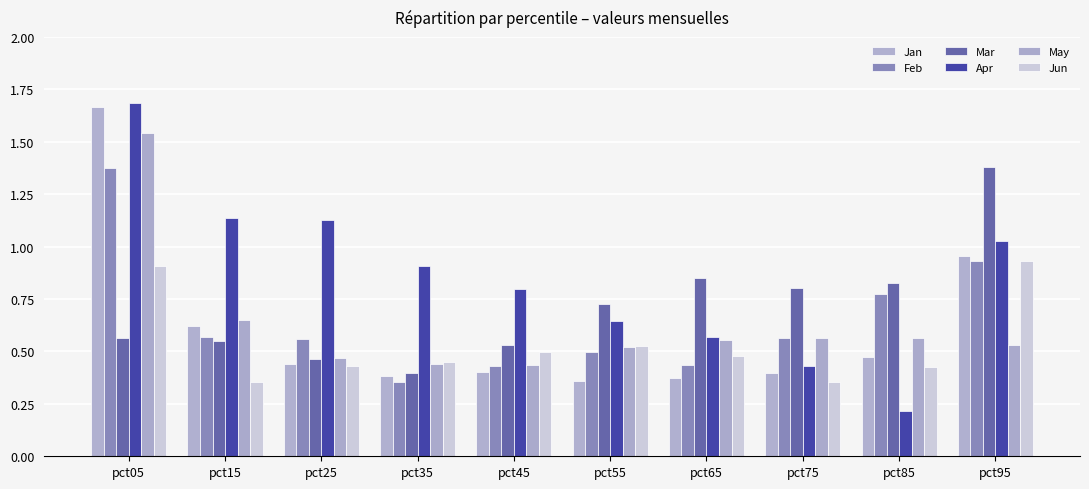

Reading right to left, extract all data points from this chart.

Jan: pct95=1.0	pct85=0.5	pct75=0.4	pct65=0.4	pct55=0.4	pct45=0.4	pct35=0.4	pct25=0.4	pct15=0.6	pct05=1.7
Feb: pct95=0.9	pct85=0.8	pct75=0.6	pct65=0.4	pct55=0.5	pct45=0.4	pct35=0.4	pct25=0.6	pct15=0.6	pct05=1.4
Mar: pct95=1.4	pct85=0.8	pct75=0.8	pct65=0.8	pct55=0.7	pct45=0.5	pct35=0.4	pct25=0.5	pct15=0.6	pct05=0.6
Apr: pct95=1.0	pct85=0.2	pct75=0.4	pct65=0.6	pct55=0.6	pct45=0.8	pct35=0.9	pct25=1.1	pct15=1.1	pct05=1.7
May: pct95=0.5	pct85=0.6	pct75=0.6	pct65=0.6	pct55=0.5	pct45=0.4	pct35=0.4	pct25=0.5	pct15=0.6	pct05=1.5
Jun: pct95=0.9	pct85=0.4	pct75=0.4	pct65=0.5	pct55=0.5	pct45=0.5	pct35=0.5	pct25=0.4	pct15=0.4	pct05=0.9